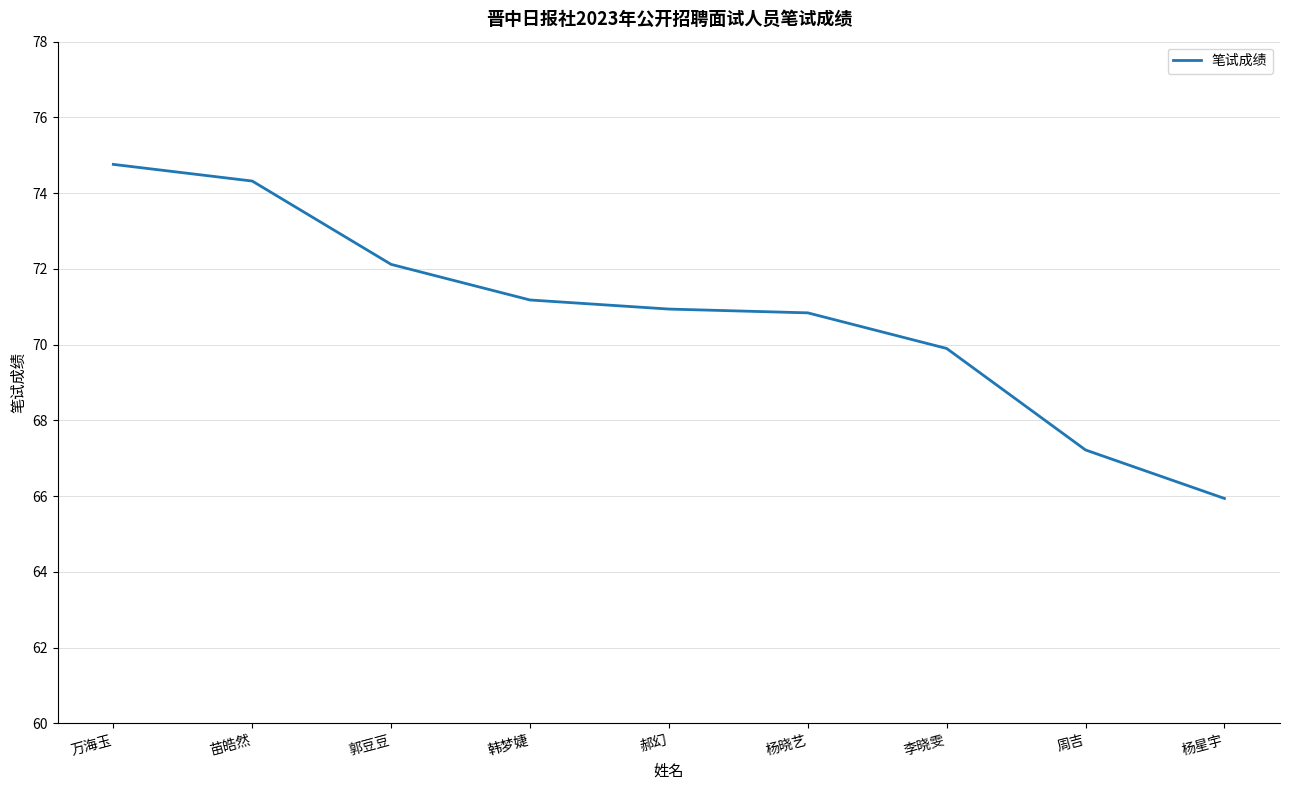

What is the difference between the maximum and second lowest values?

7.5